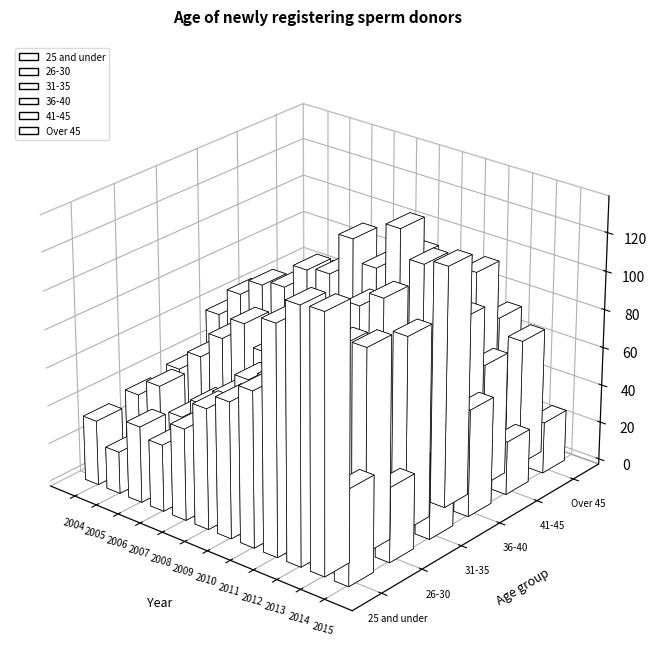

Is it true that Over 45 equals 48 at 2009?

True